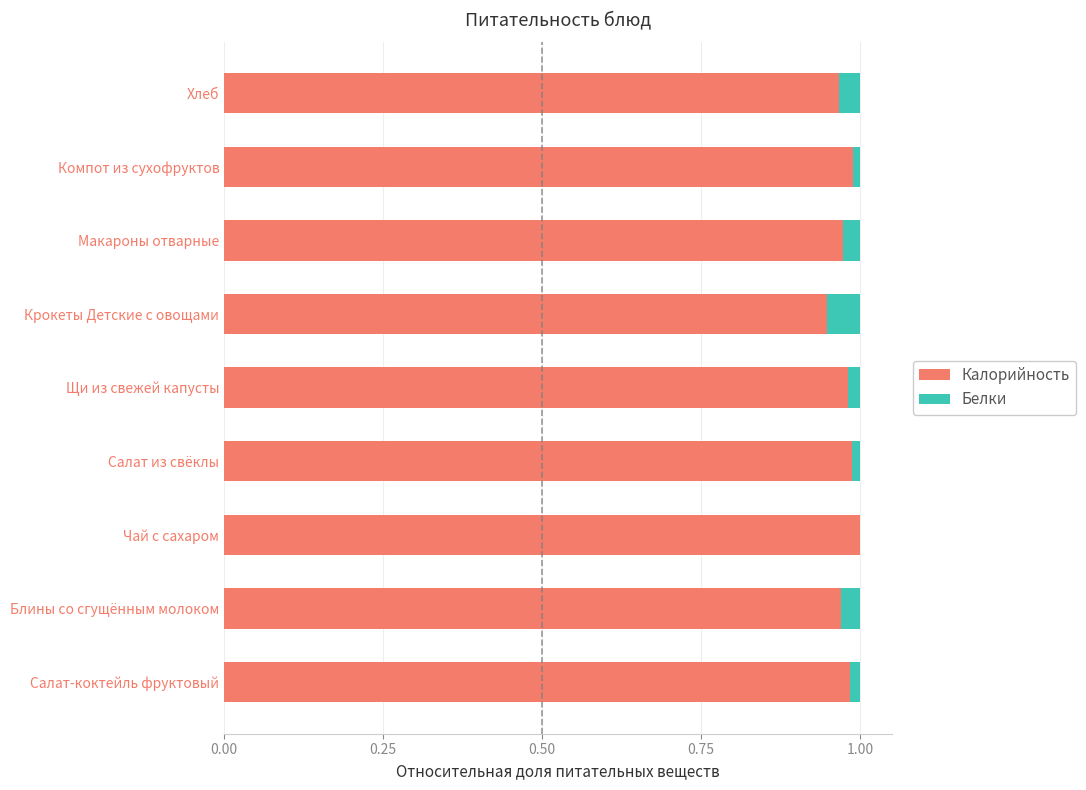

The value of Калорийность at Салат-коктейль фруктовый is 1.3. True or false?

False